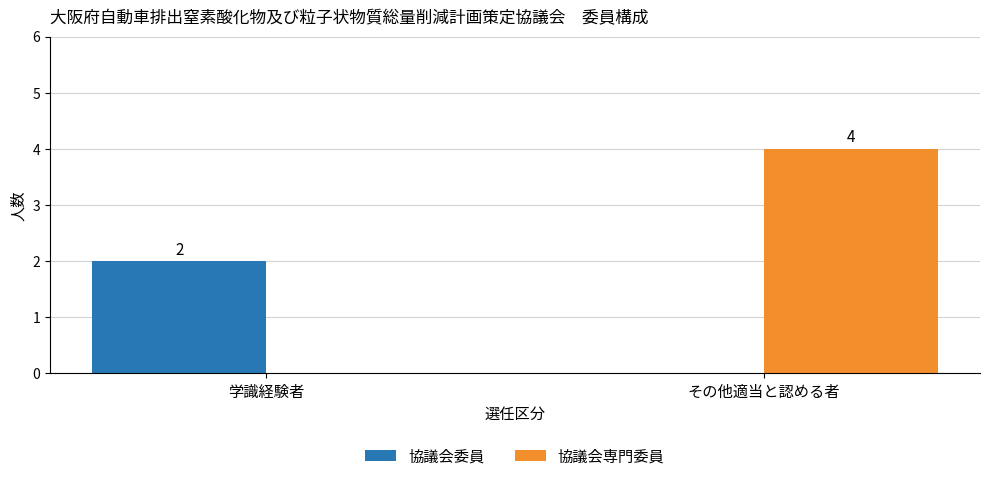

What is the maximum value shown in the chart?

4